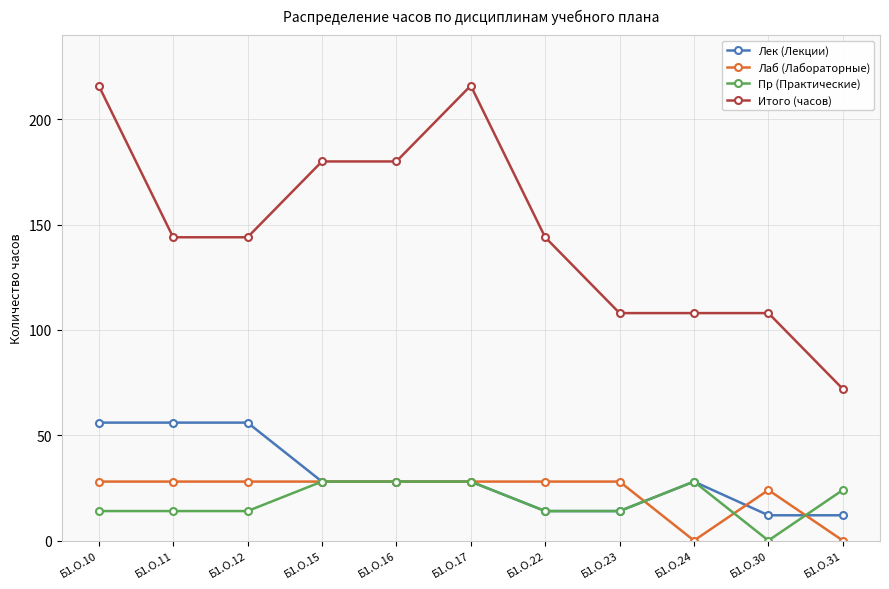

Does the chart display data point markers on the line(s)?

Yes